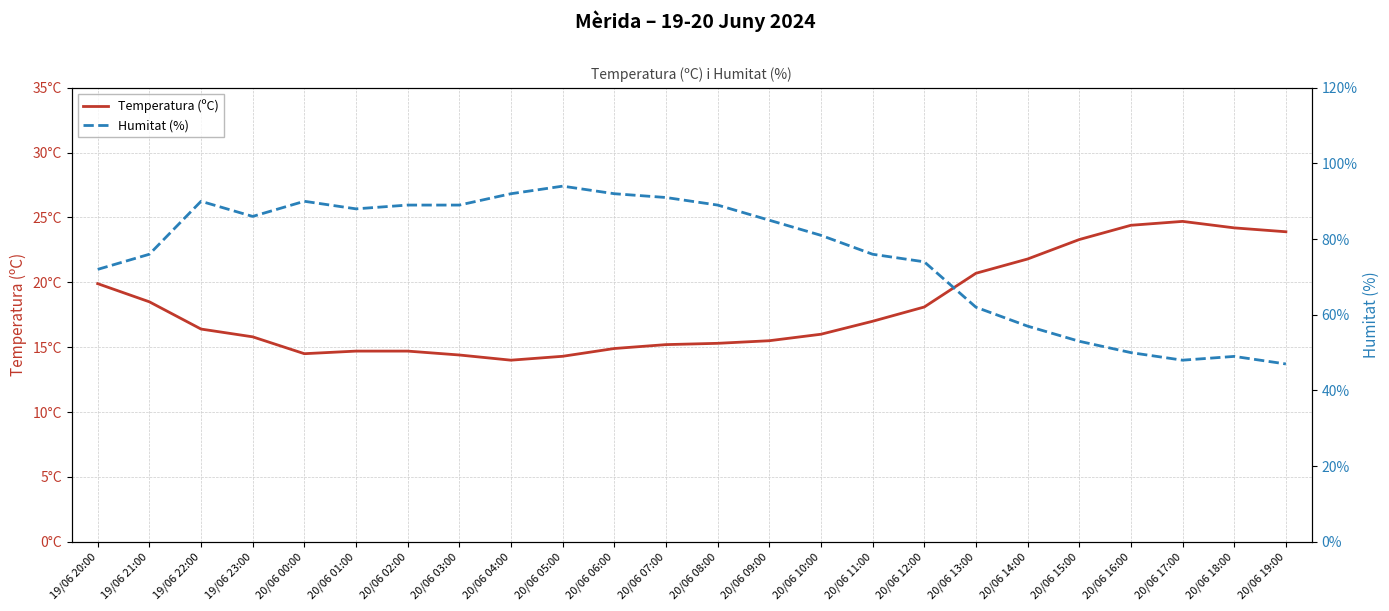

What is the label of the 17th point from the right?

20/06 03:00